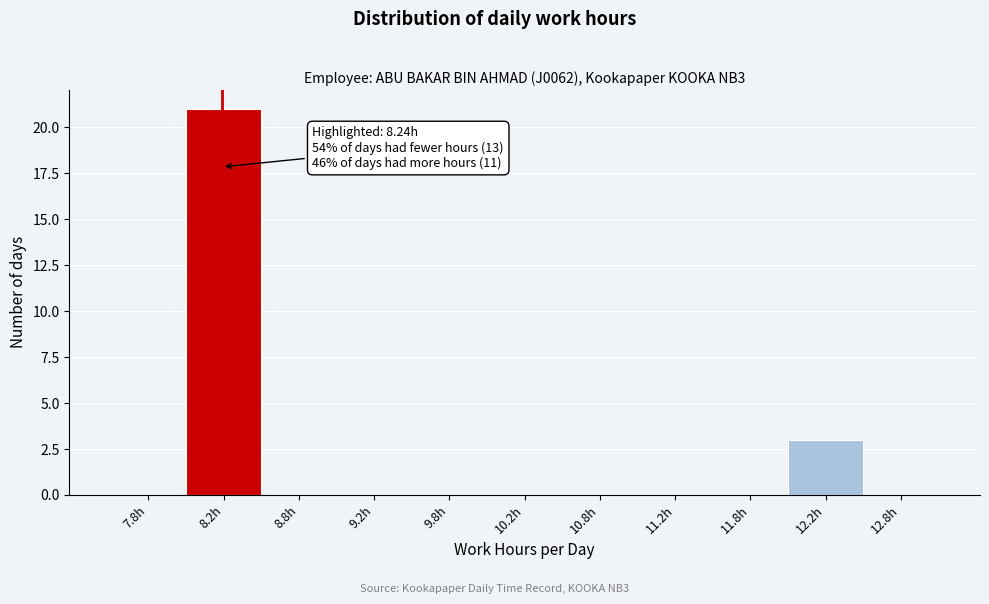

Which range on the x-axis has the tallest bar?

8.0 to 8.5